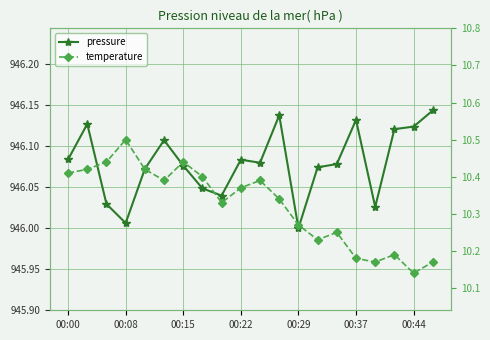

Count the temperature values in the range 10 to 11.

20